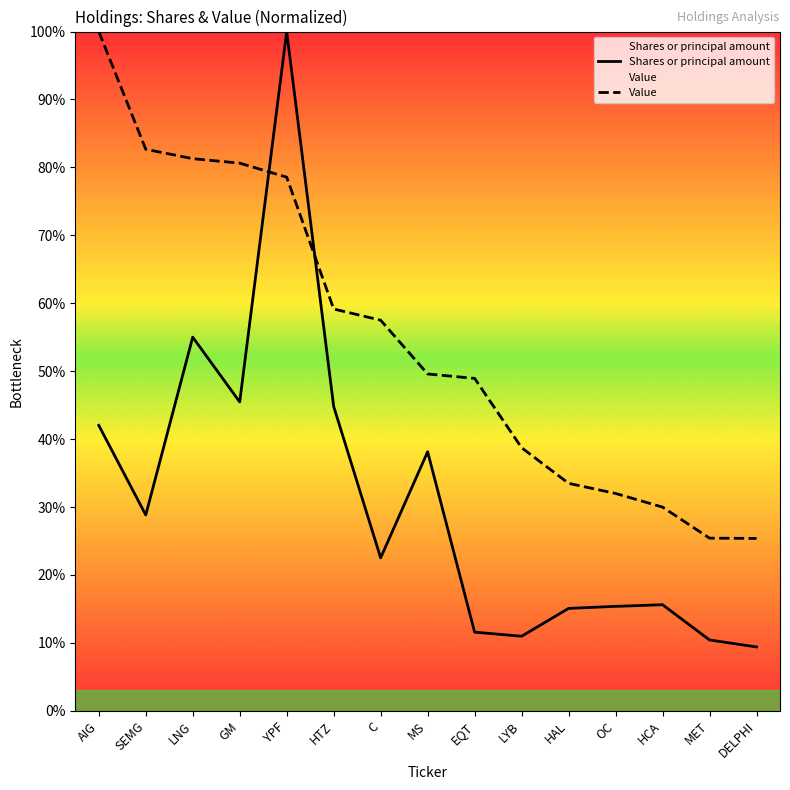

What position from the right is HCA?

3